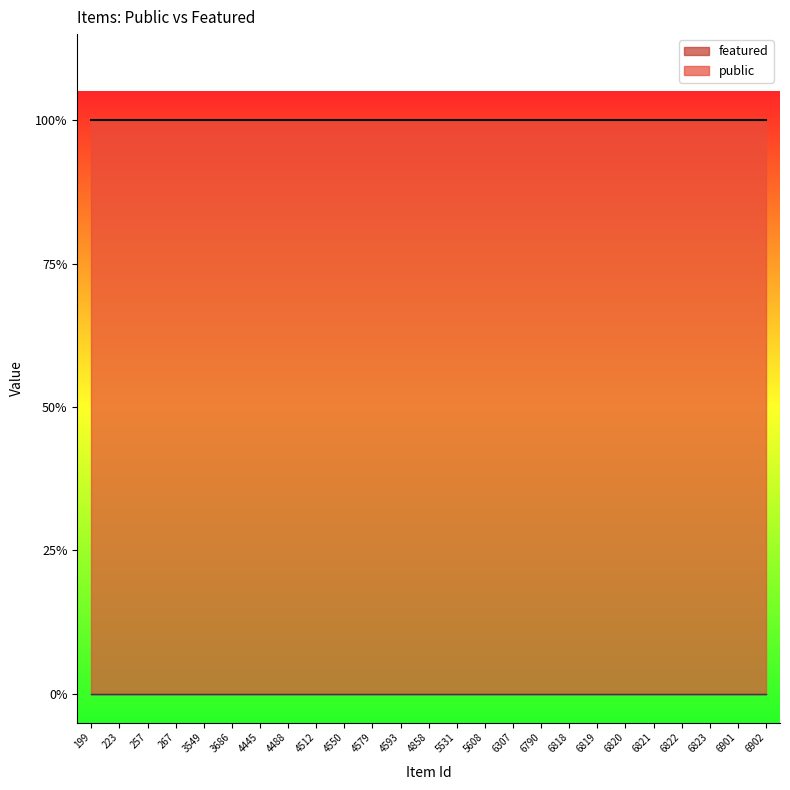

True or false: featured and public cross at least once.

False